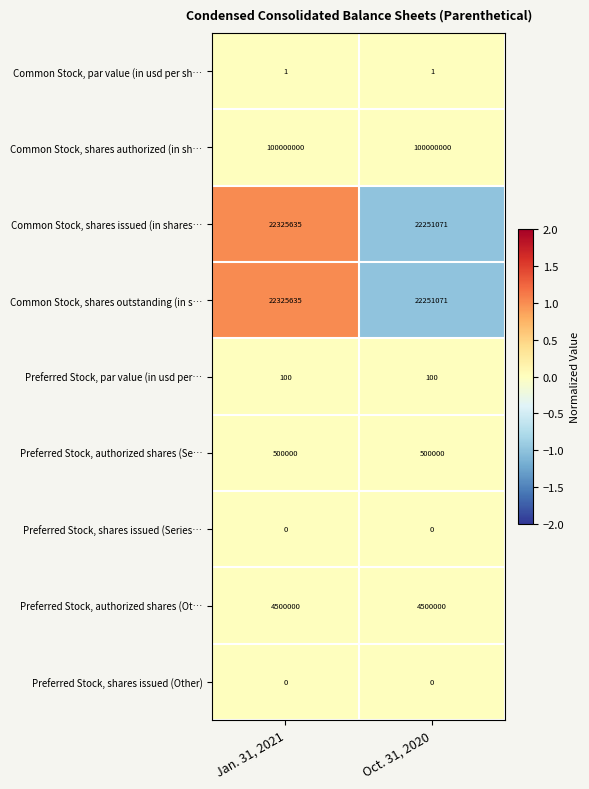

What is the minimum value shown in the chart?

0